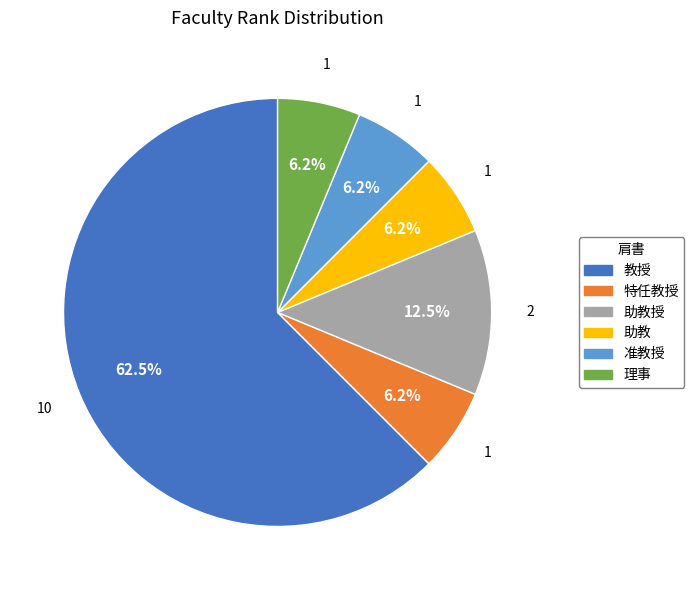

Count the number of slices in the pie.

6